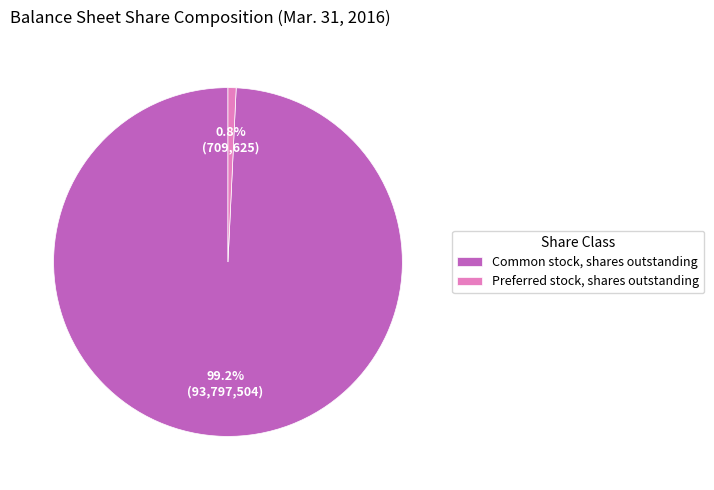

Which slice is the smallest?

Preferred stock, shares outstanding